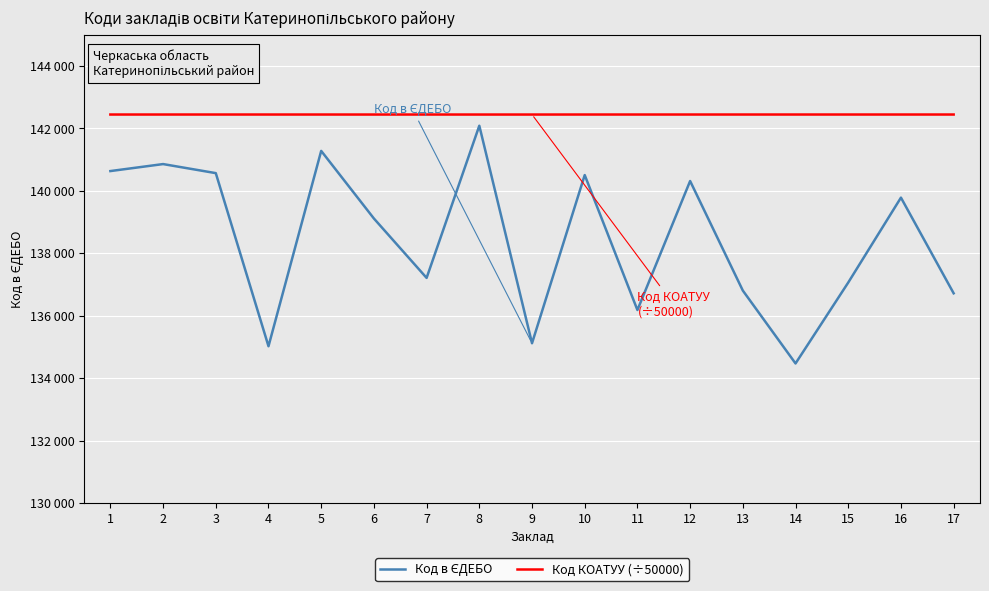

Count the Код КОАТУУ (÷50000) values in the range 142445 to 142446.

17